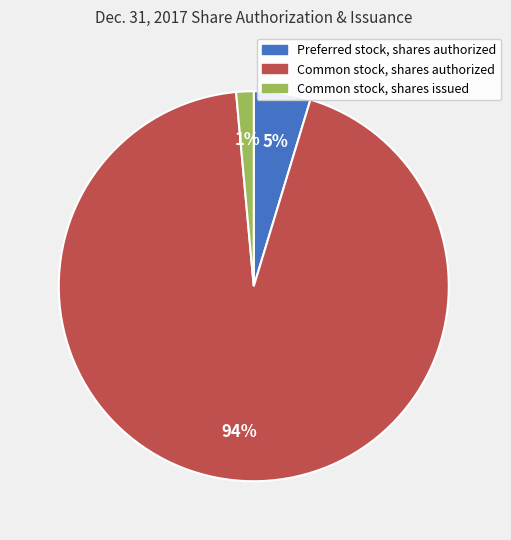

Which has a higher value, Common stock, shares issued or Preferred stock, shares authorized?

Preferred stock, shares authorized